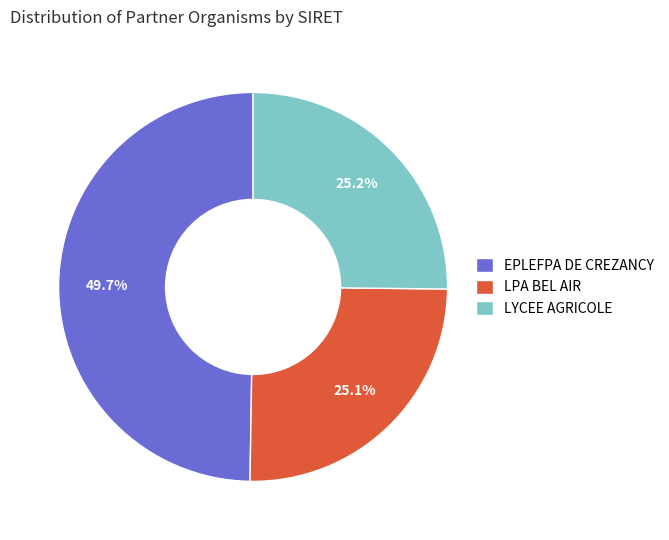

What is the ratio of the value at LPA BEL AIR to the value at EPLEFPA DE CREZANCY?

0.5